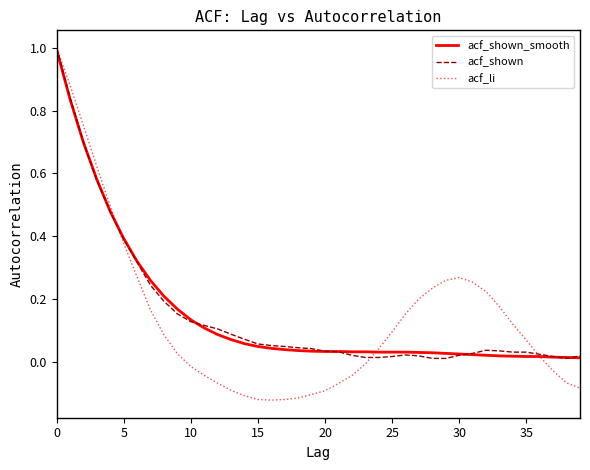

What is the maximum value shown in the chart?

1.0